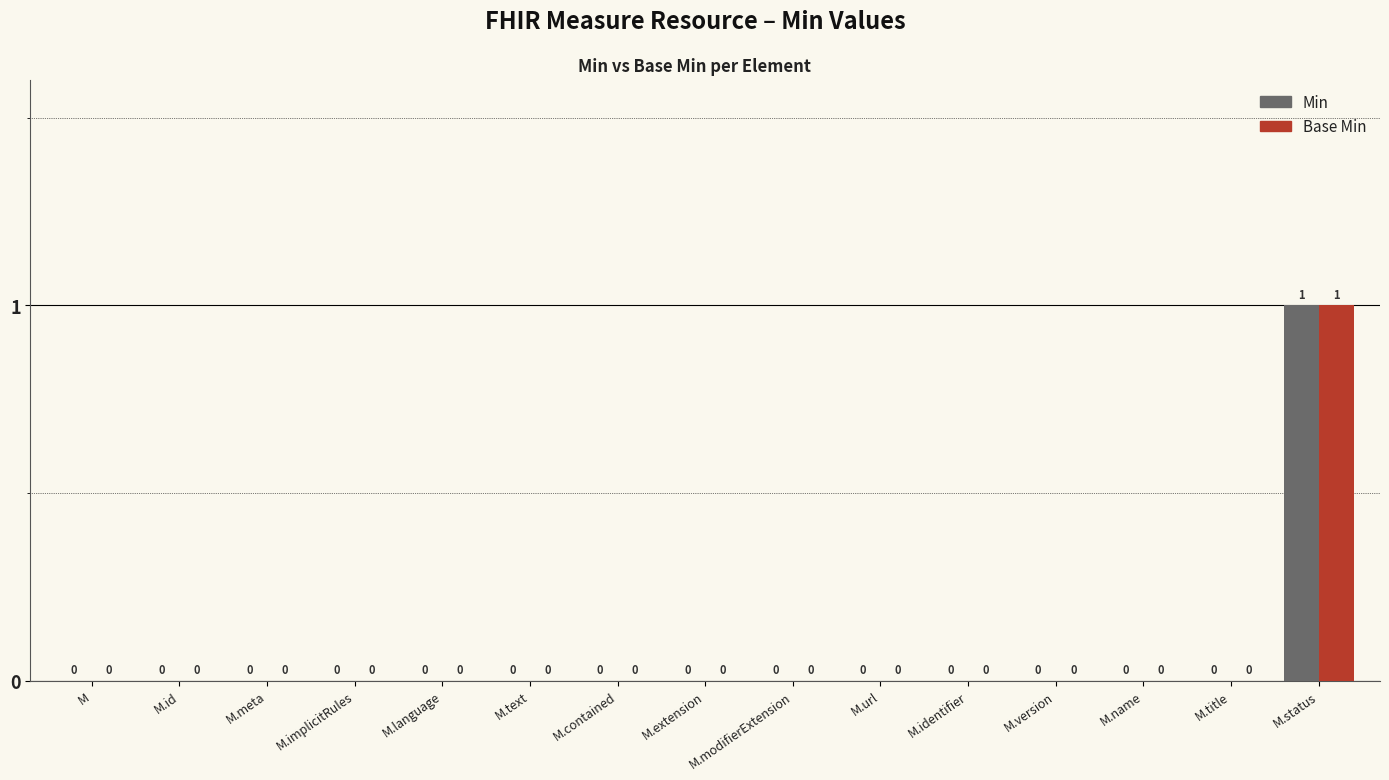

Which category has the highest value in the Base Min series?

M.status